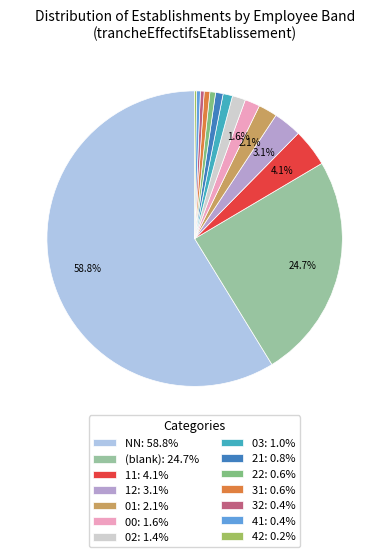

Combined, do 11: 4.1% and 01: 2.1% account for over 50%?

No